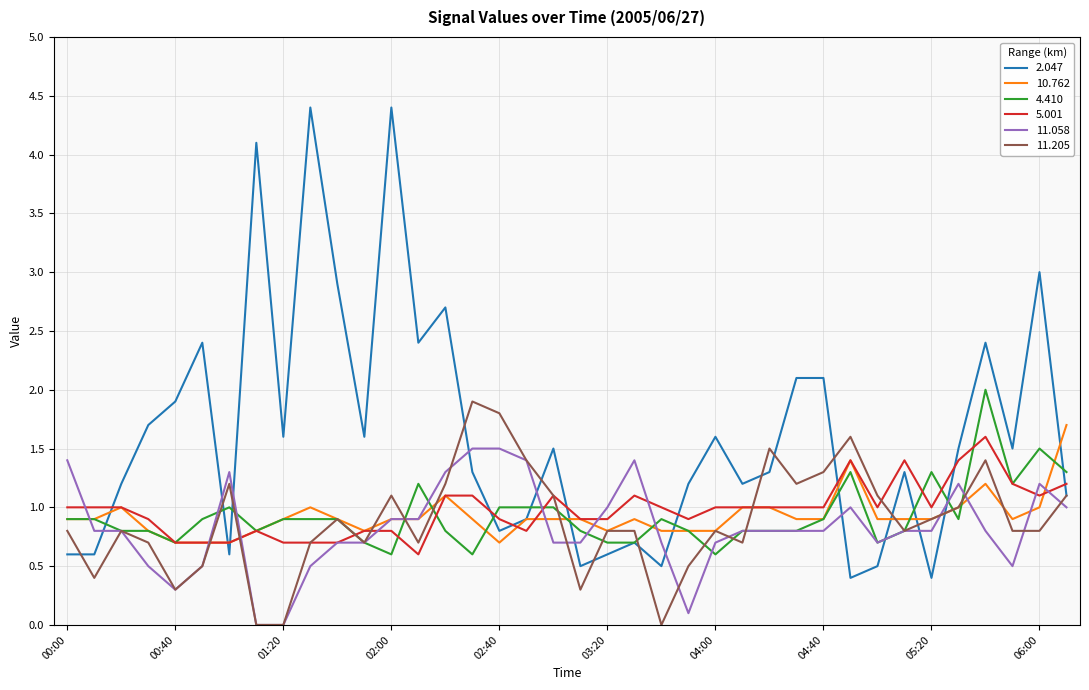

What is the maximum value shown in the chart?

4.4